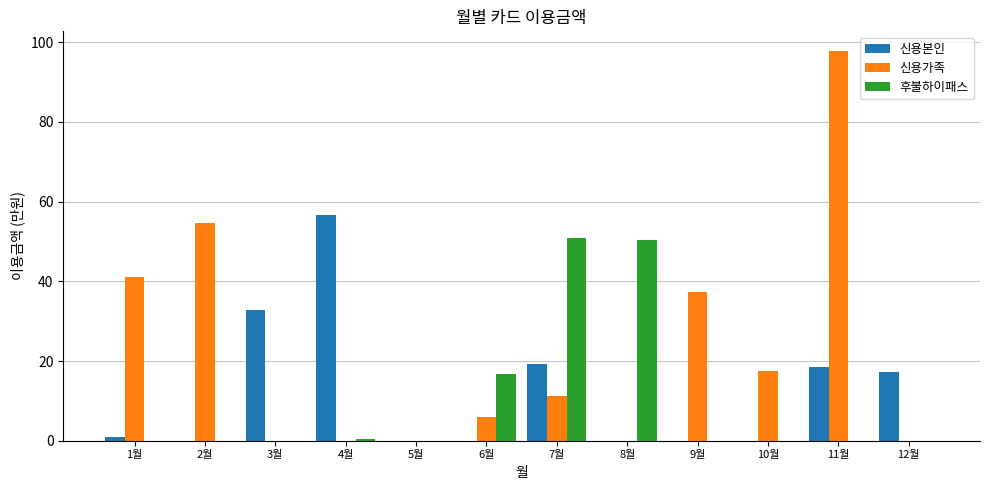

Reading right to left, what are all the values shown in this chart?

신용본인: 17.1	18.5	0.0	0.0	0.0	19.2	0.0	0.0	56.5	32.8	0.0	1.0
신용가족: 0.0	97.8	17.4	37.2	0.0	11.3	5.8	0.0	0.0	0.0	54.7	41.1
후불하이패스: 0.0	0.0	0.0	0.0	50.3	50.9	16.7	0.0	0.5	0.0	0.0	0.0